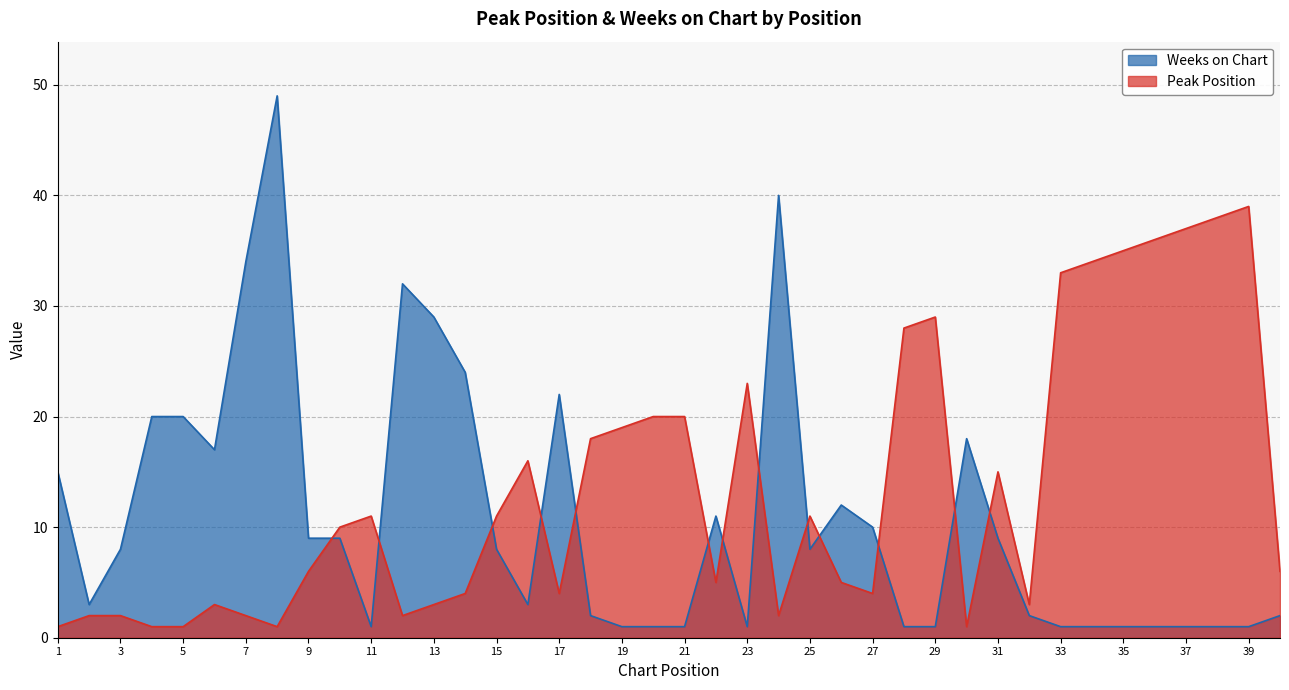

Which series has the largest total across all categories?

Peak Position